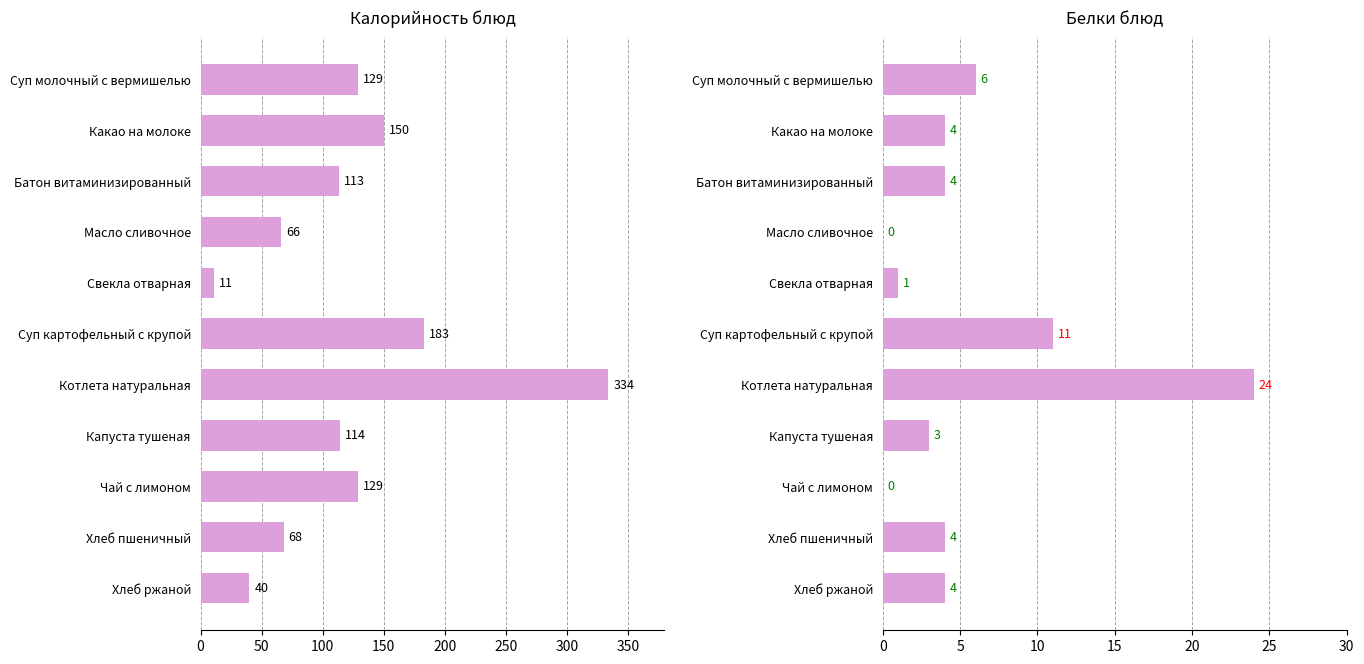

The value of Белки at Котлета натуральная is 24. True or false?

True